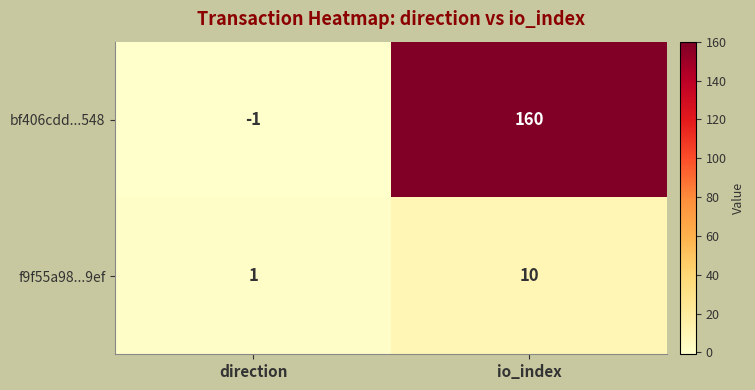

What is the difference between the maximum and minimum values in the f9f55a98...9ef series?

9